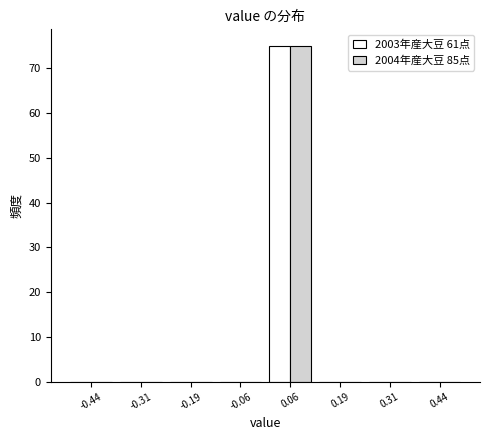

Reading left to right, transcribe this chart: for each range on the x-axis, give the height of each series' bar. Neither the bar edges nor the heights are printed on the chart, so give them approximately, as read against the axes.

-0.500 to -0.375: 2003年産大豆 61点=0	2004年産大豆 85点=0
-0.375 to -0.250: 2003年産大豆 61点=0	2004年産大豆 85点=0
-0.250 to -0.125: 2003年産大豆 61点=0	2004年産大豆 85点=0
-0.125 to 0.000: 2003年産大豆 61点=0	2004年産大豆 85点=0
0.000 to 0.125: 2003年産大豆 61点=75	2004年産大豆 85点=75
0.125 to 0.250: 2003年産大豆 61点=0	2004年産大豆 85点=0
0.250 to 0.375: 2003年産大豆 61点=0	2004年産大豆 85点=0
0.375 to 0.500: 2003年産大豆 61点=0	2004年産大豆 85点=0